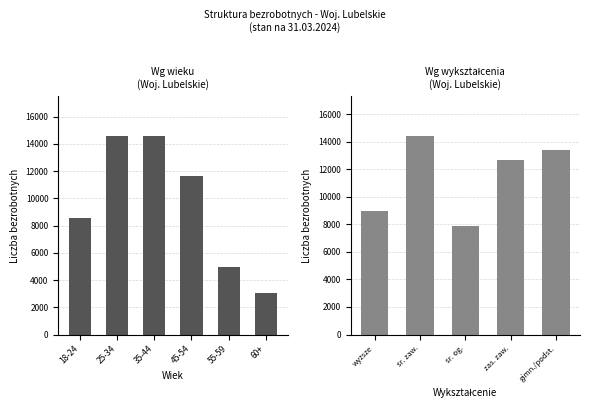

Which has a higher value, 55-59 or 45-54?

45-54